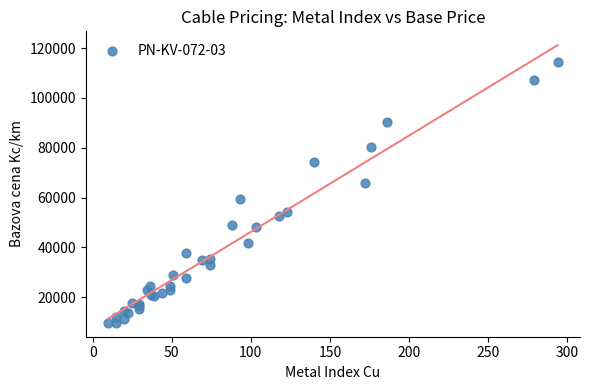

What Y value in the scatter plot is closest to 61995?

59610